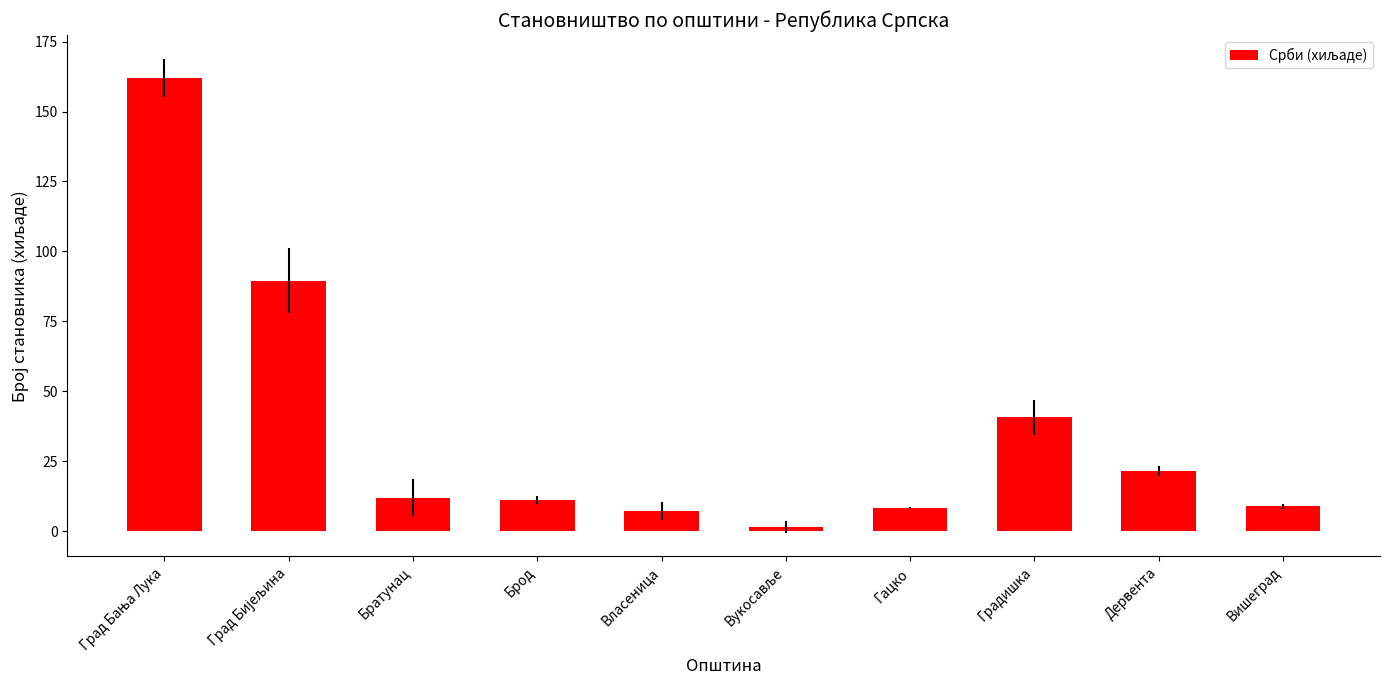

How many categories are shown in the chart?

10